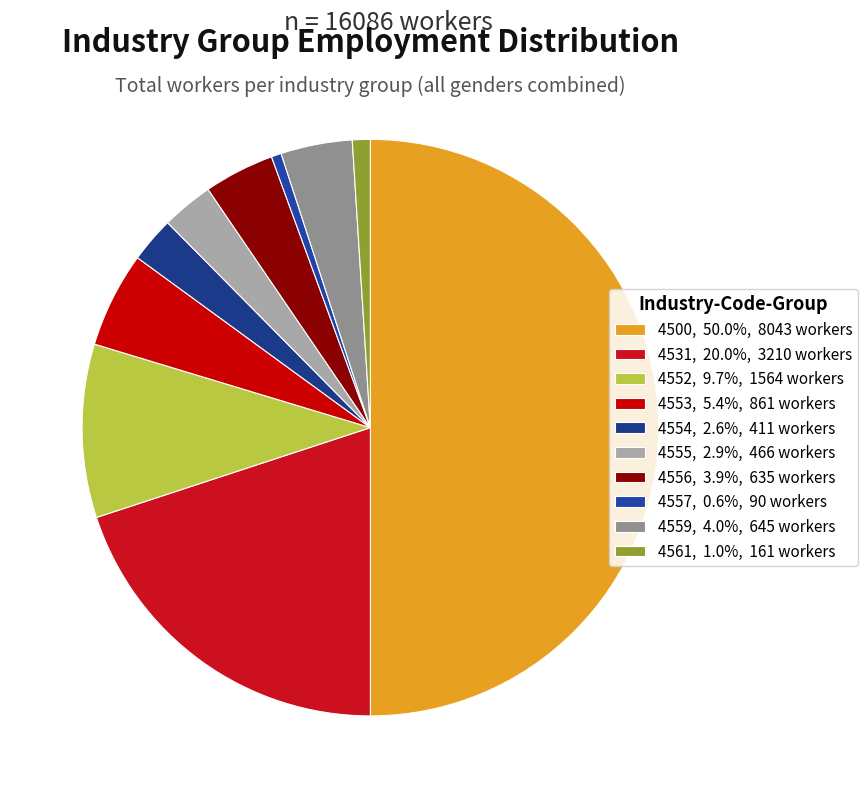

Which category has the smallest portion of the pie?

4557